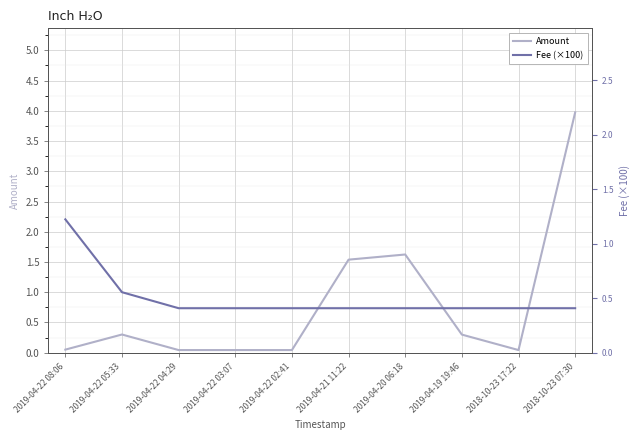

Rank the series by their maximum value, from highest to lowest.

Amount, Fee (×100)